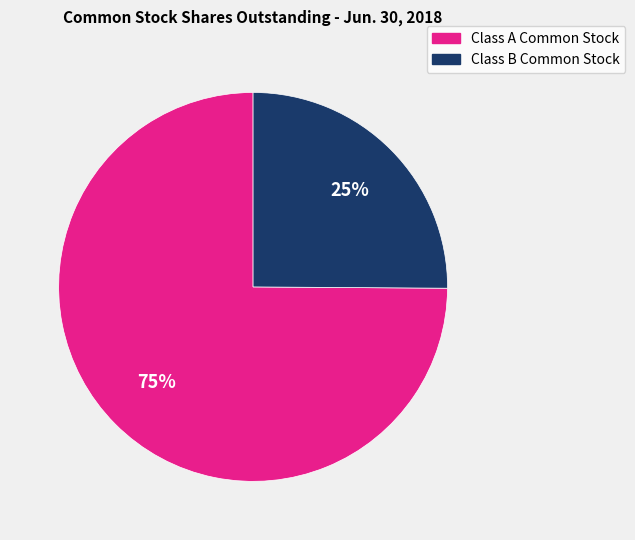

Between Class A Common Stock and Class B Common Stock, which is larger?

Class A Common Stock